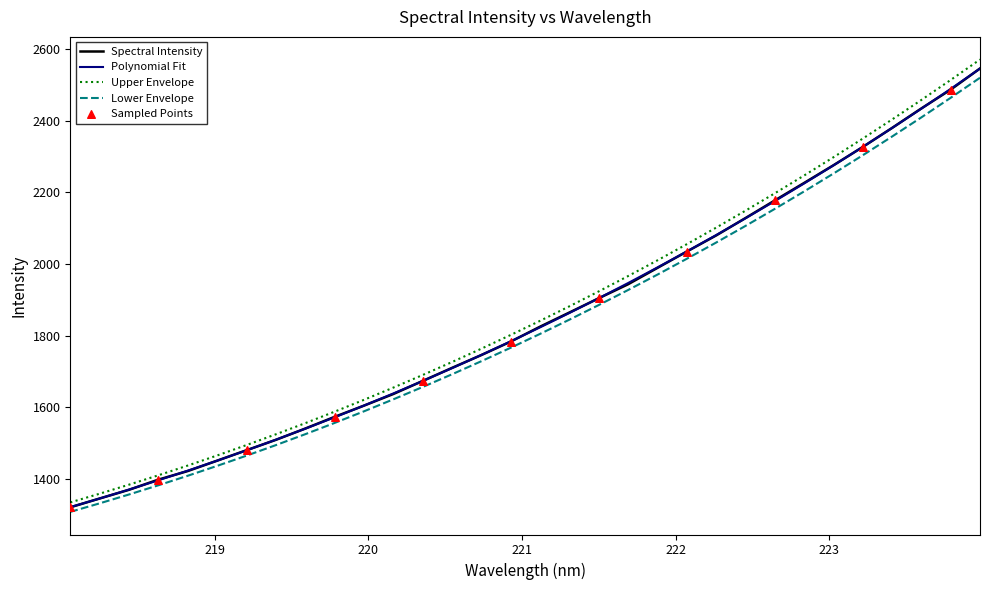

Which series has the widest spread of values?

Upper Envelope